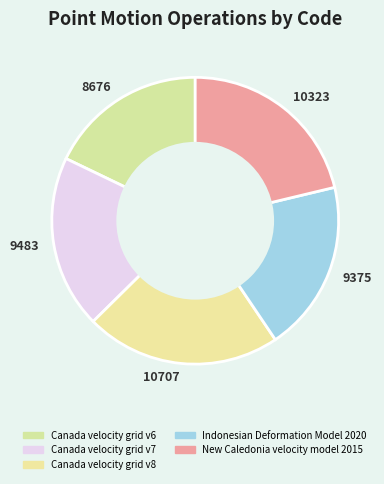

To the nearest percent, what portion does Canada velocity grid v8 represent?

22%